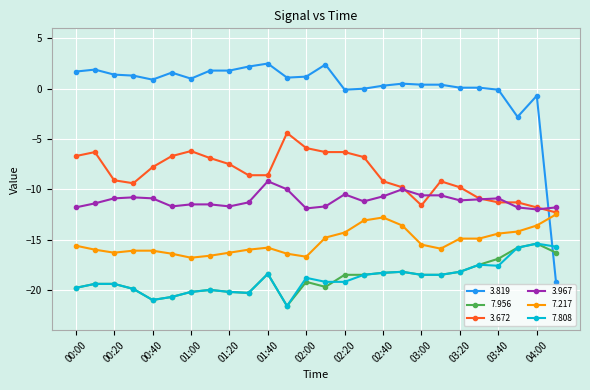

What is the value of the 7.217 point at the 12th from the left?

-16.4